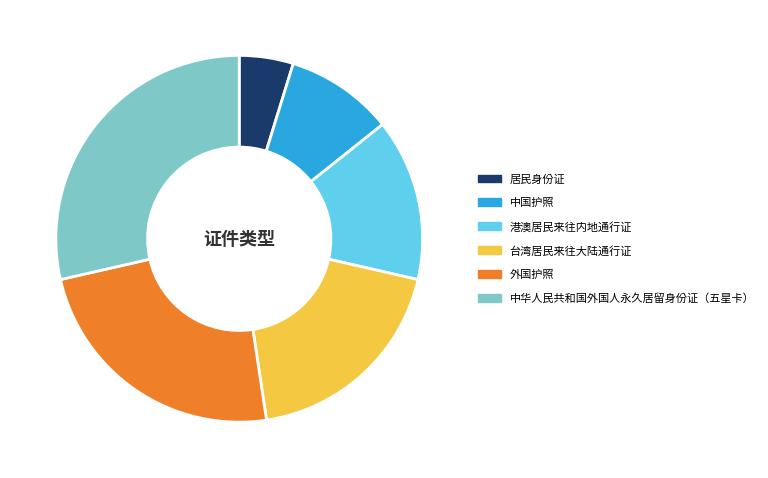

Between 居民身份证 and 台湾居民来往大陆通行证, which is larger?

台湾居民来往大陆通行证